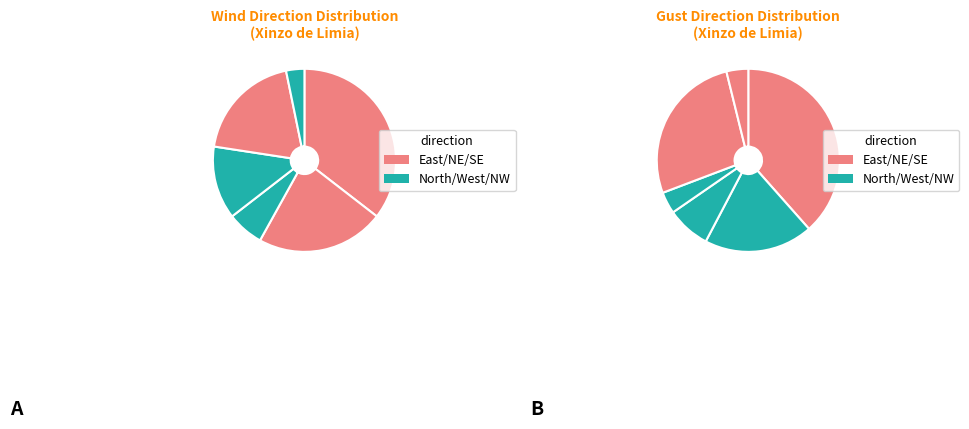

Rank the categories by value from highest to lowest.

North-east, East, South-east, North, West, North-west